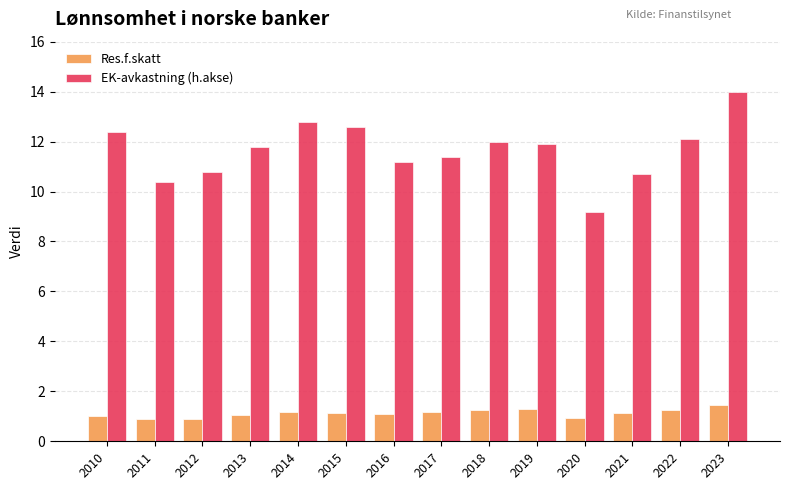

What is the sum of all EK-avkastning (h.akse) values?

163.3